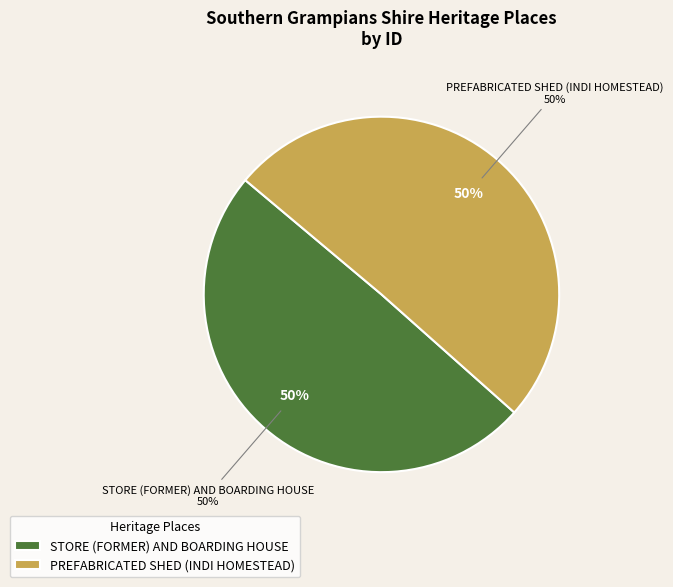

Between PREFABRICATED SHED (INDI HOMESTEAD) and STORE (FORMER) AND BOARDING HOUSE, which is larger?

PREFABRICATED SHED (INDI HOMESTEAD)